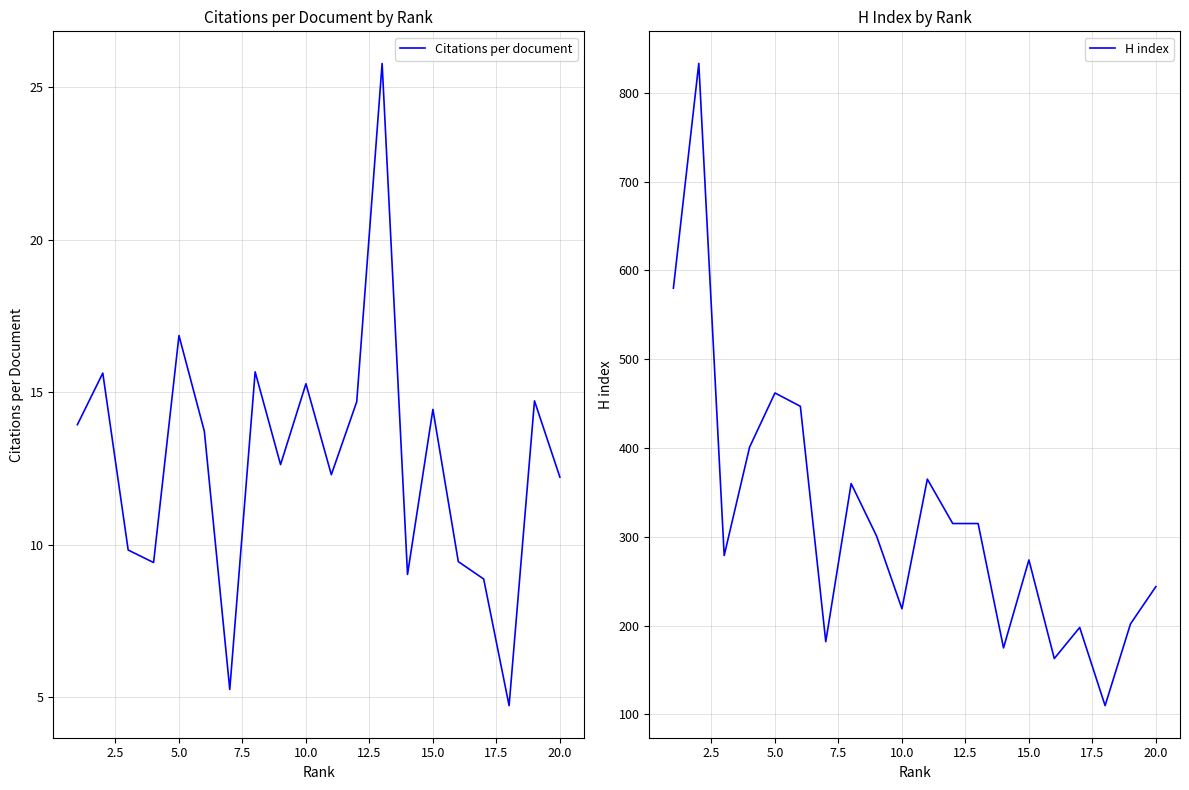

What are all the series names shown in the legend?

Citations per document, H index